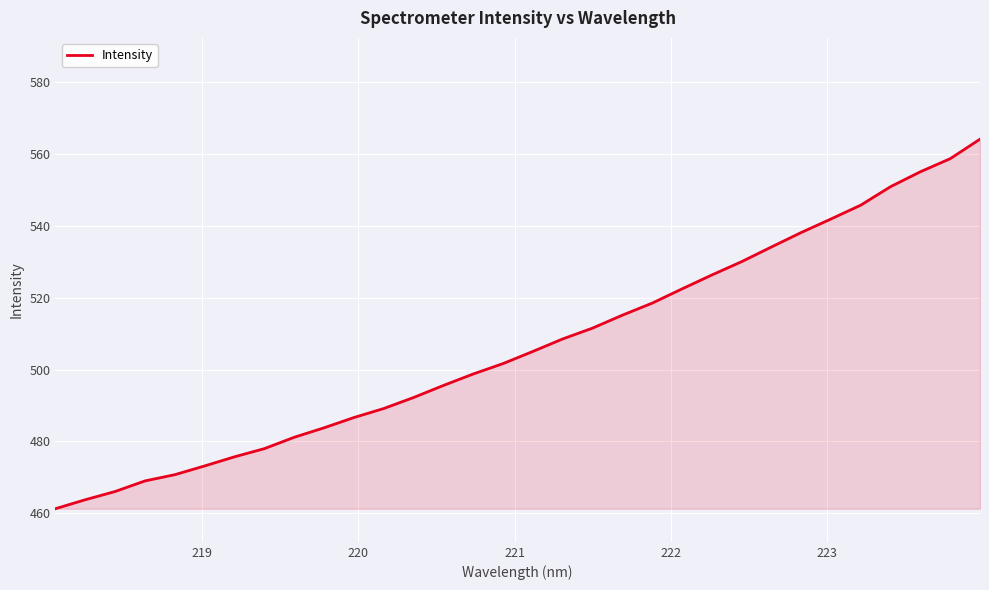

What is the greatest value displayed?

564.2